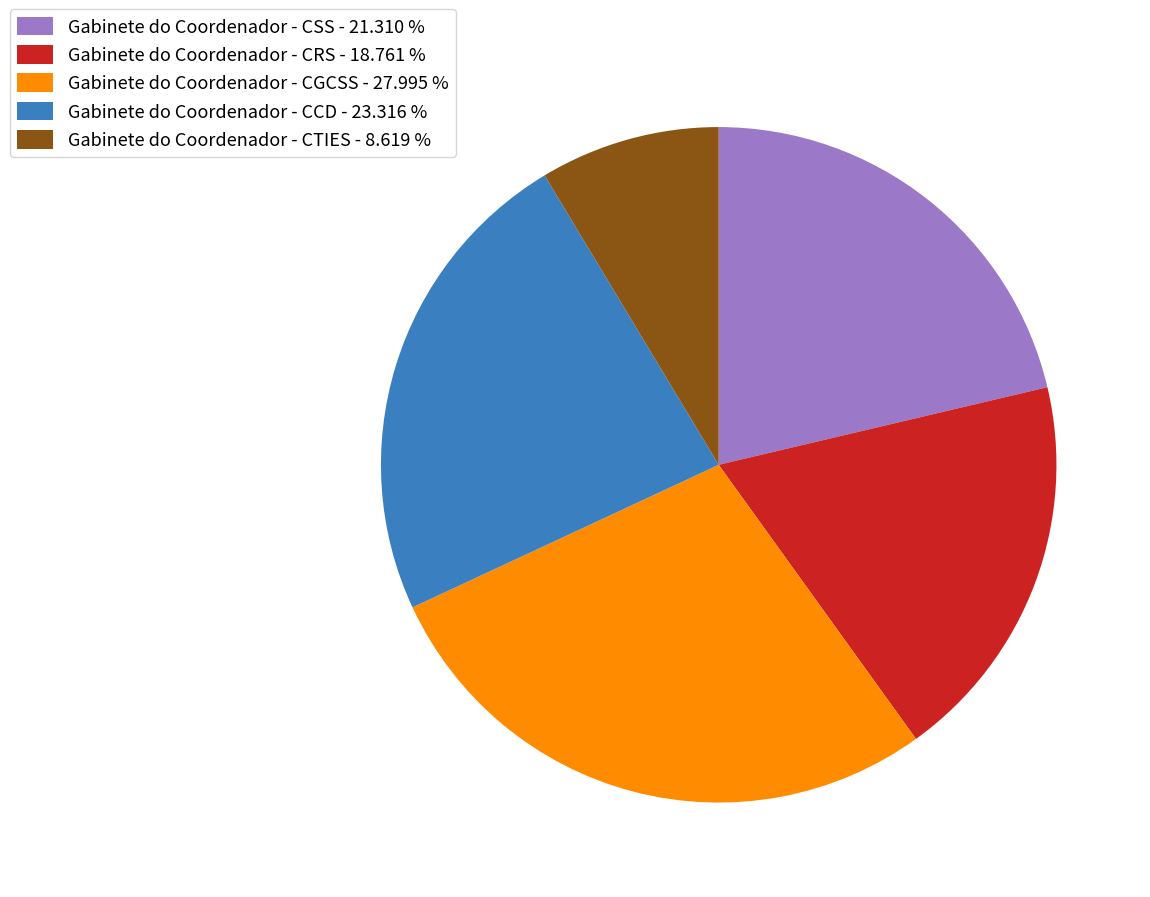

The Gabinete do Coordenador - CGCSS slice represents 39% of the pie. True or false?

False